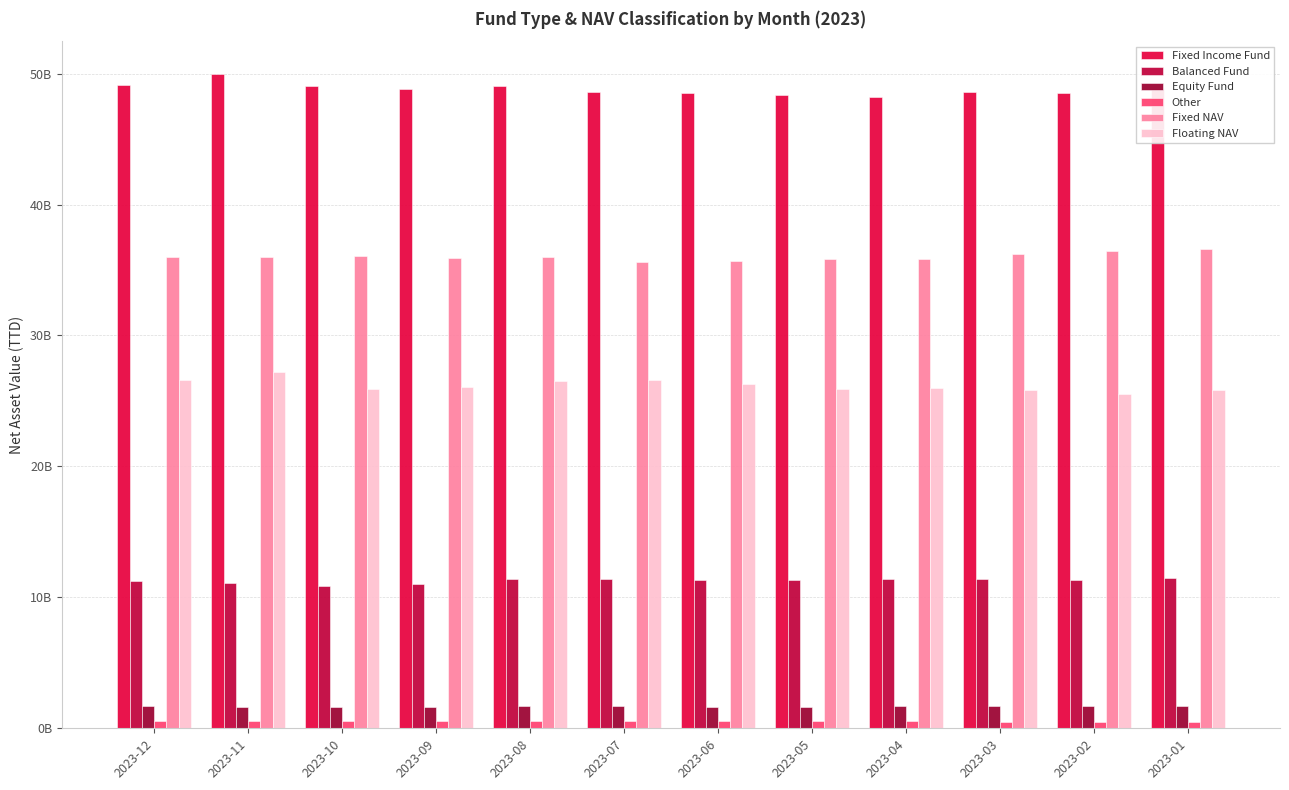

Does the chart contain stacked bars?

No